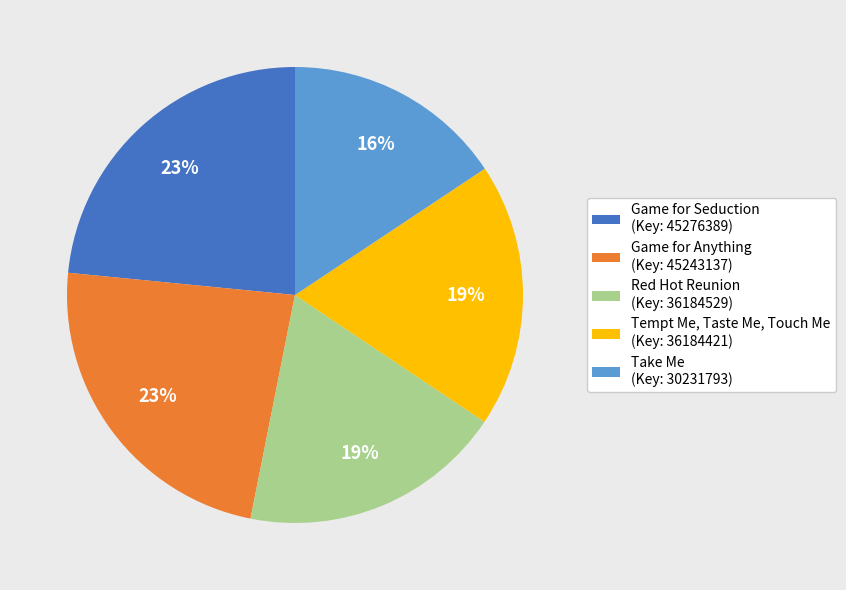

Is the sum of Tempt Me, Taste Me, Touch Me (Key: 36184421) and Take Me (Key: 30231793) greater than half?

No